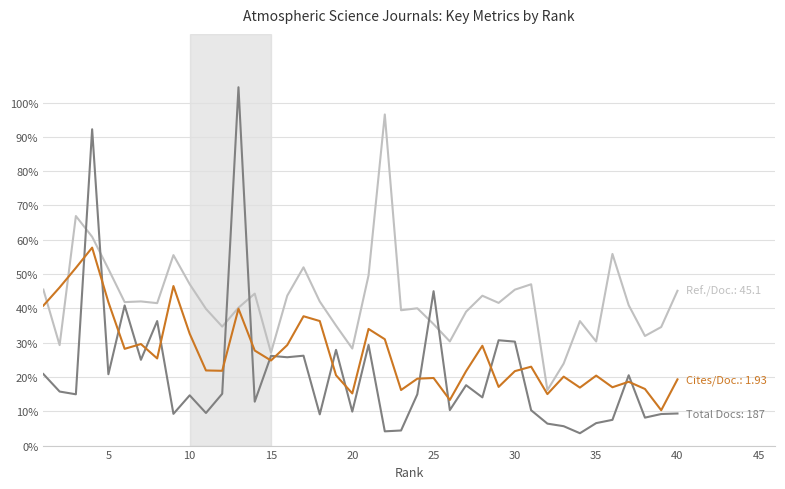

What is the greatest value displayed?

104.5